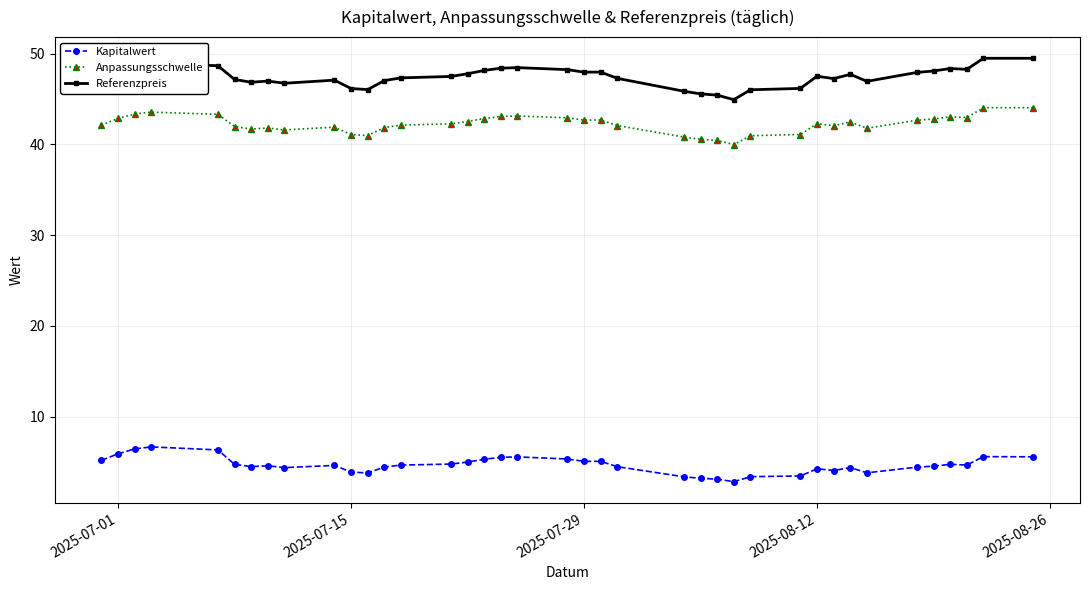

What is the difference between the maximum and minimum values in the Kapitalwert series?

3.8